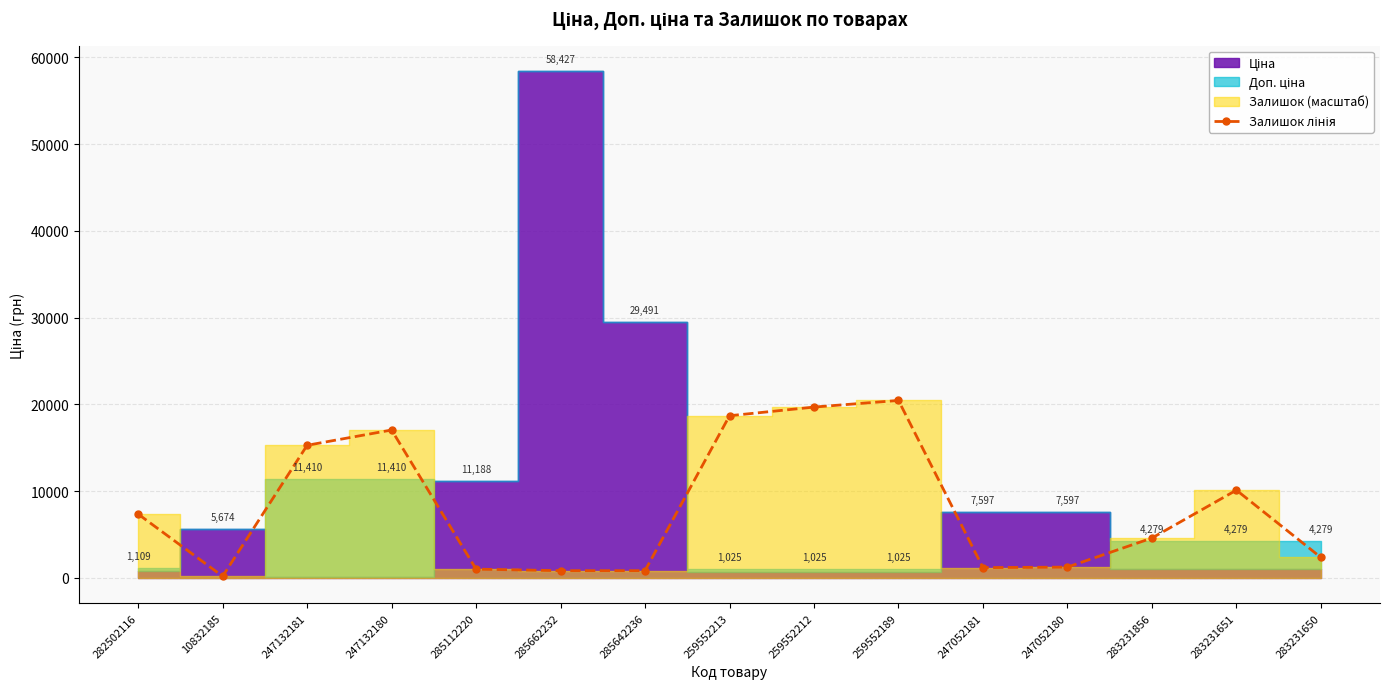

Read the value at 285642236.

822.7